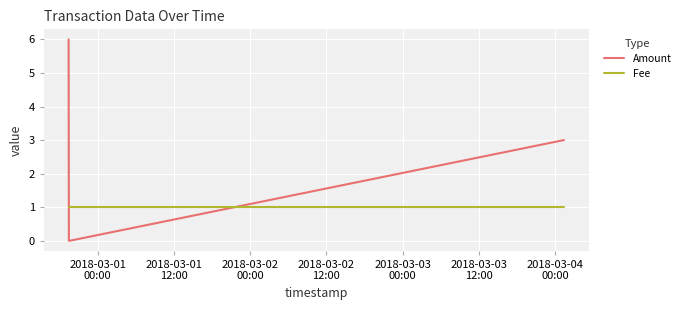

List the series in order of their overall mean, lowest first.

Fee, Amount